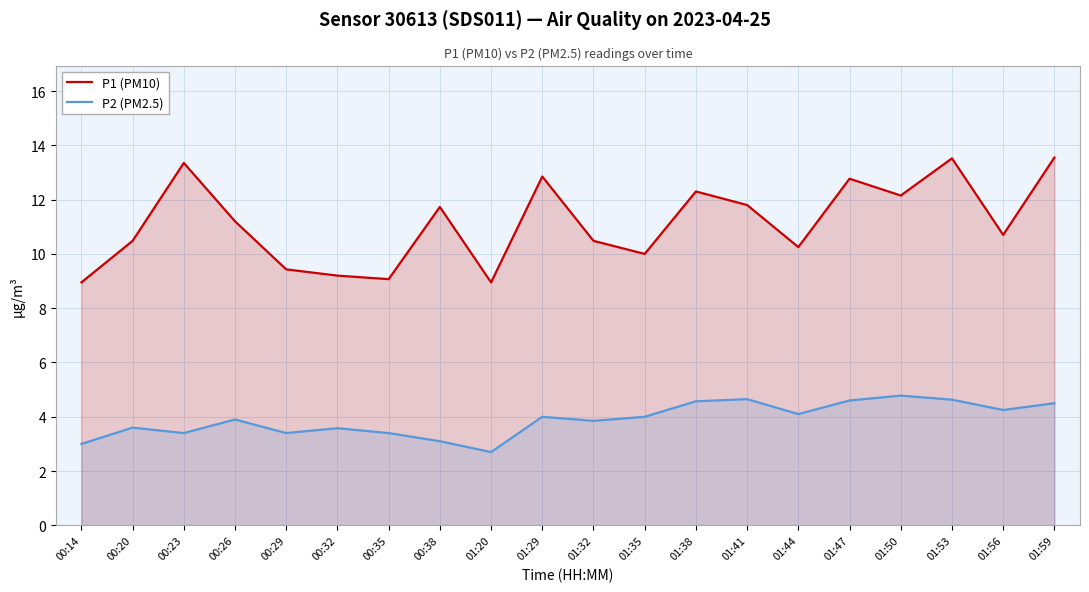

List the series in order of their overall mean, lowest first.

P2 (PM2.5), P1 (PM10)